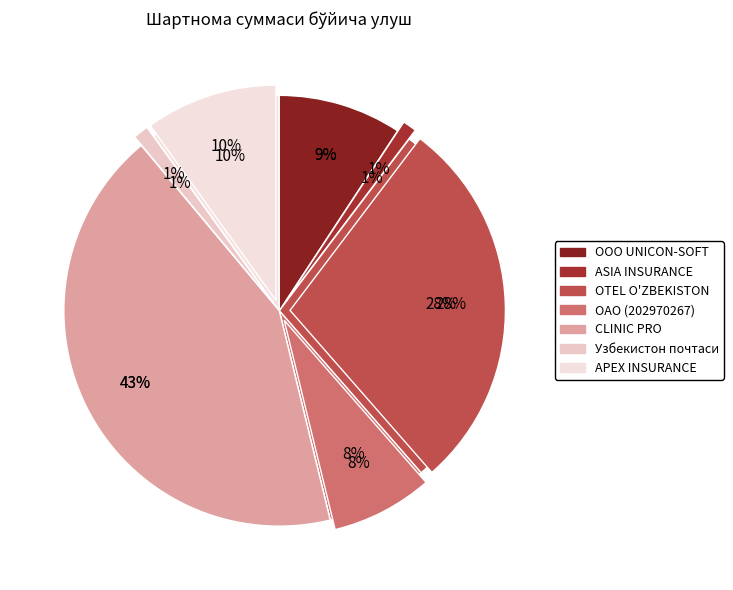

Which slice is the largest?

CLINIC PRO